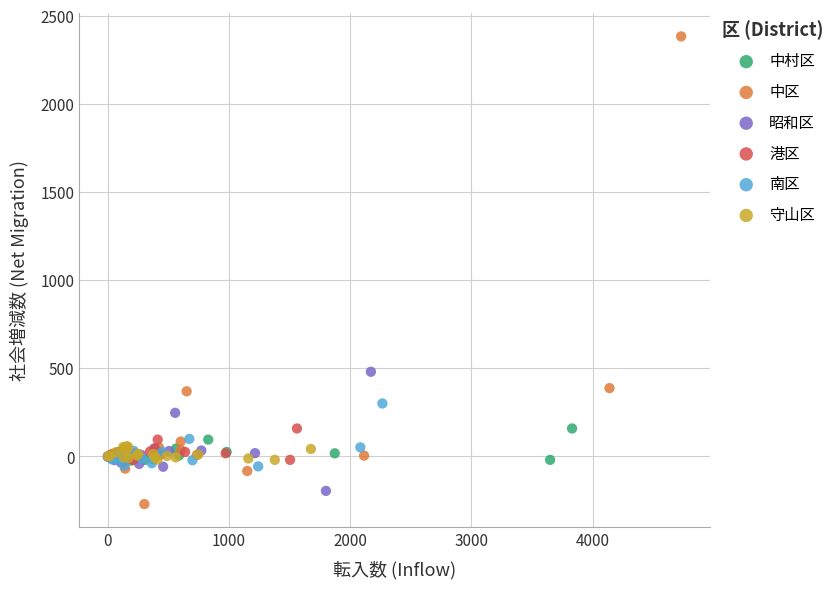

Which series has the largest Y range (max minus min)?

中区